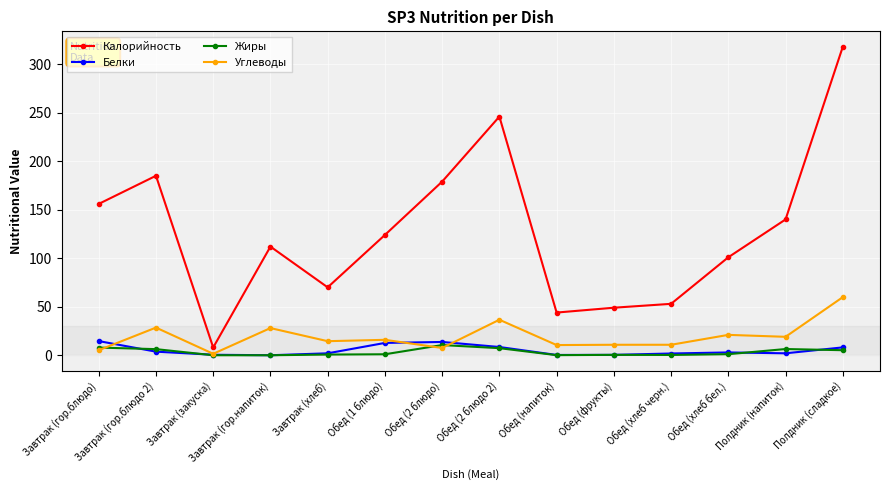

At which category is the sum across all series the highest?

Полдник (сладкое)